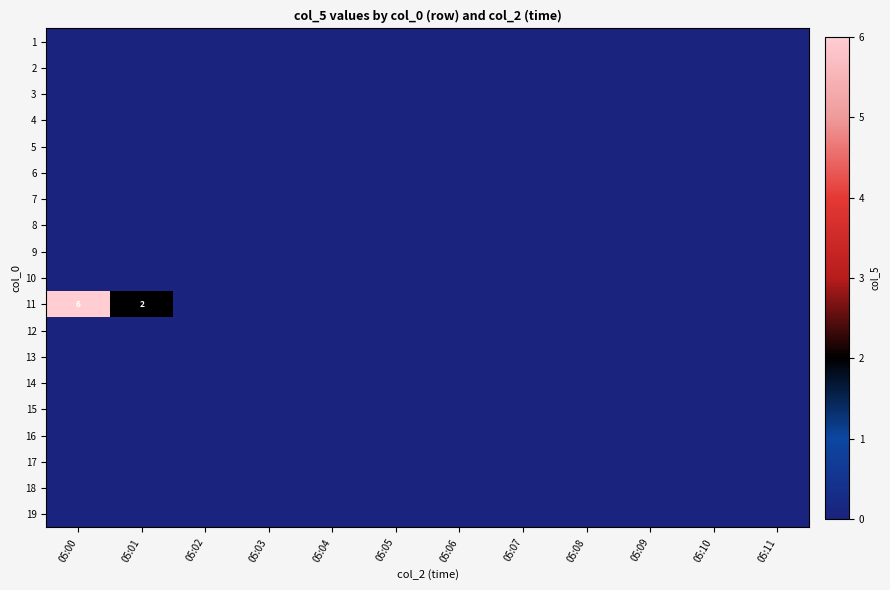

At which label does 16 reach its peak?

05:00